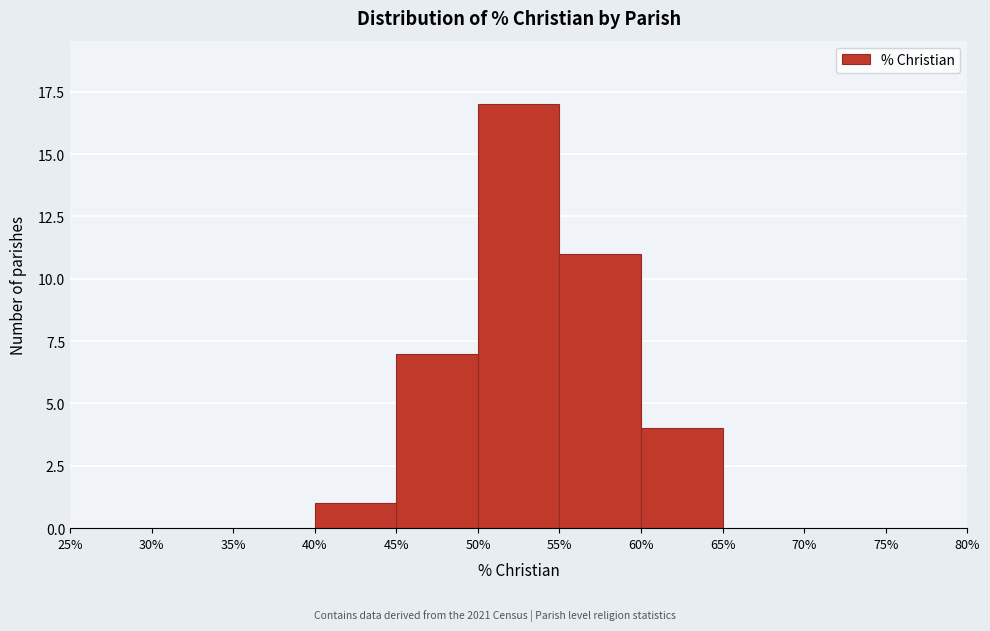

Which range on the x-axis has the tallest bar?

50% to 55%